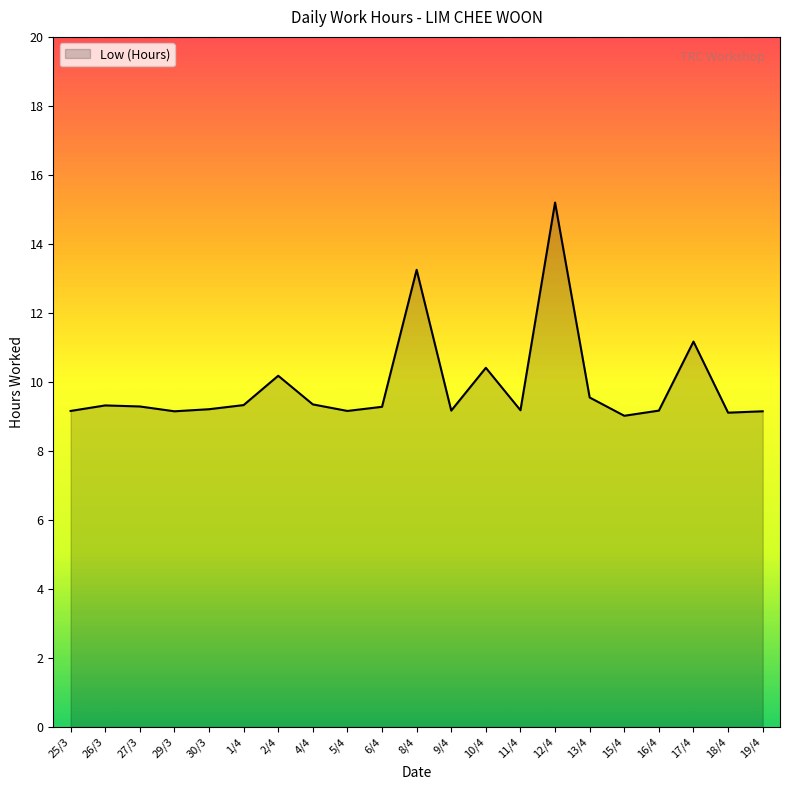

Is it true that the value at 9/4 is 9.2?

True